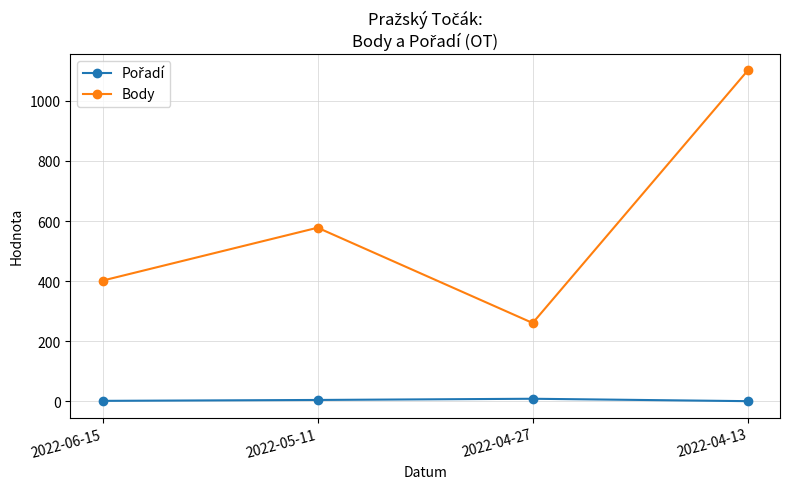

Rank the categories by Body value from lowest to highest.

2022-04-27, 2022-06-15, 2022-05-11, 2022-04-13